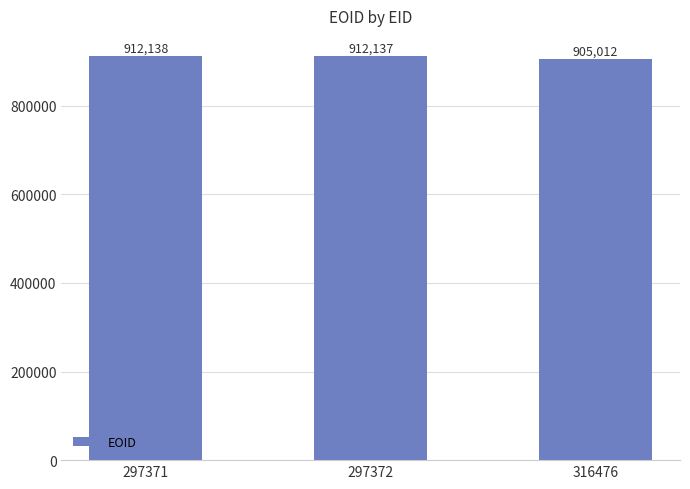

Read the value at 297372, to the nearest 10.

912140